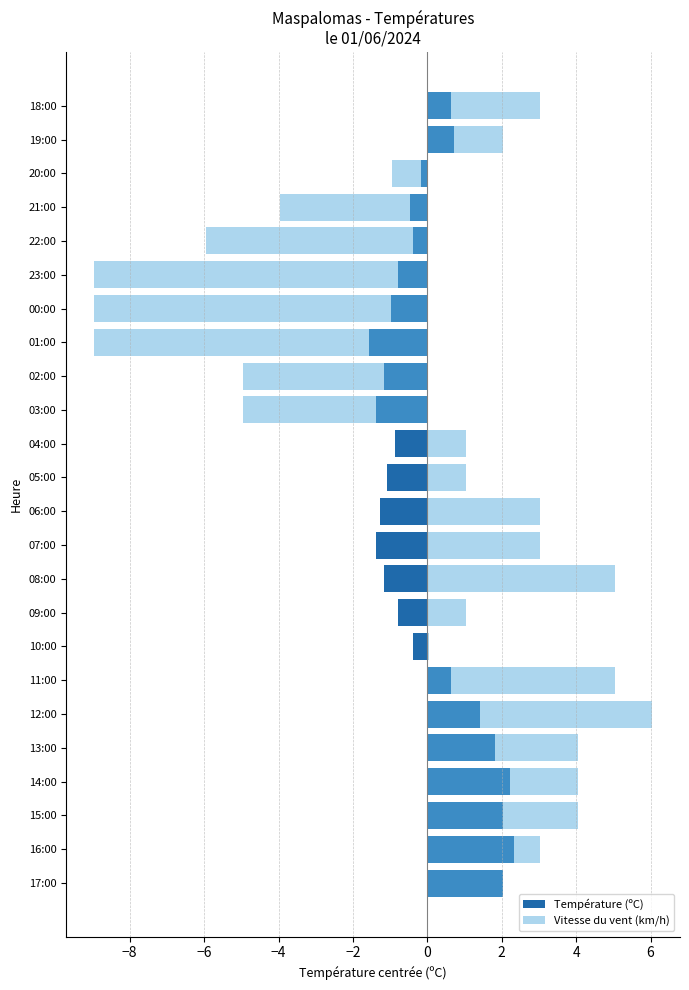

What is the difference between the highest and lowest values at 12:00?

4.6